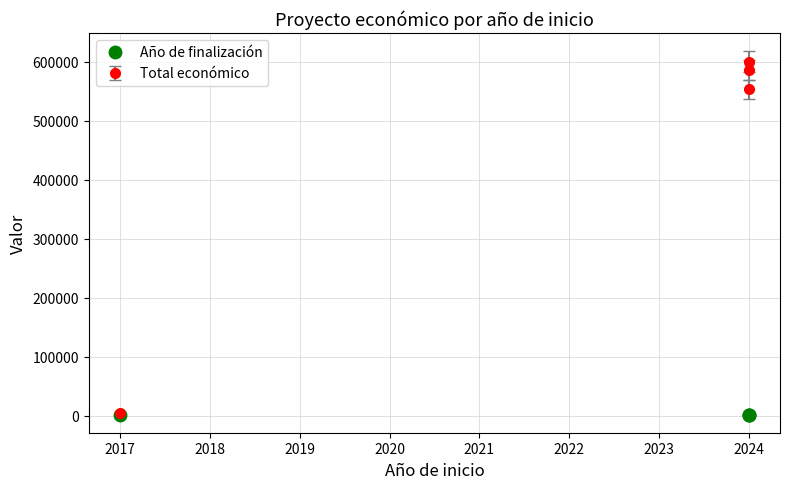

How many categories are shown in the chart?

4